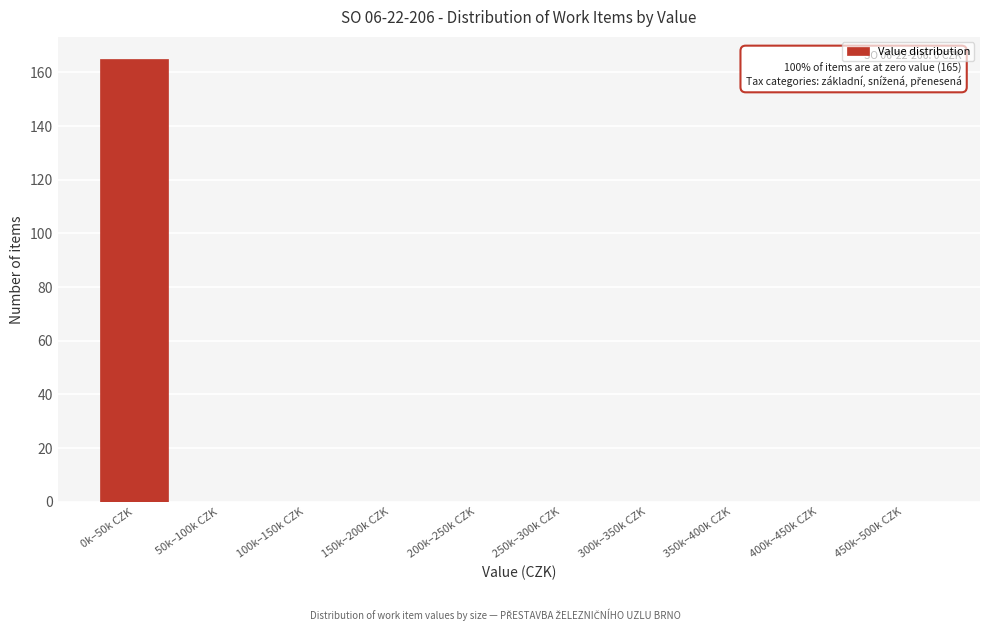

Reading left to right, list all the values displayed in this chart.

0k–50k CZK=165	50k–100k CZK=0	100k–150k CZK=0	150k–200k CZK=0	200k–250k CZK=0	250k–300k CZK=0	300k–350k CZK=0	350k–400k CZK=0	400k–450k CZK=0	450k–500k CZK=0